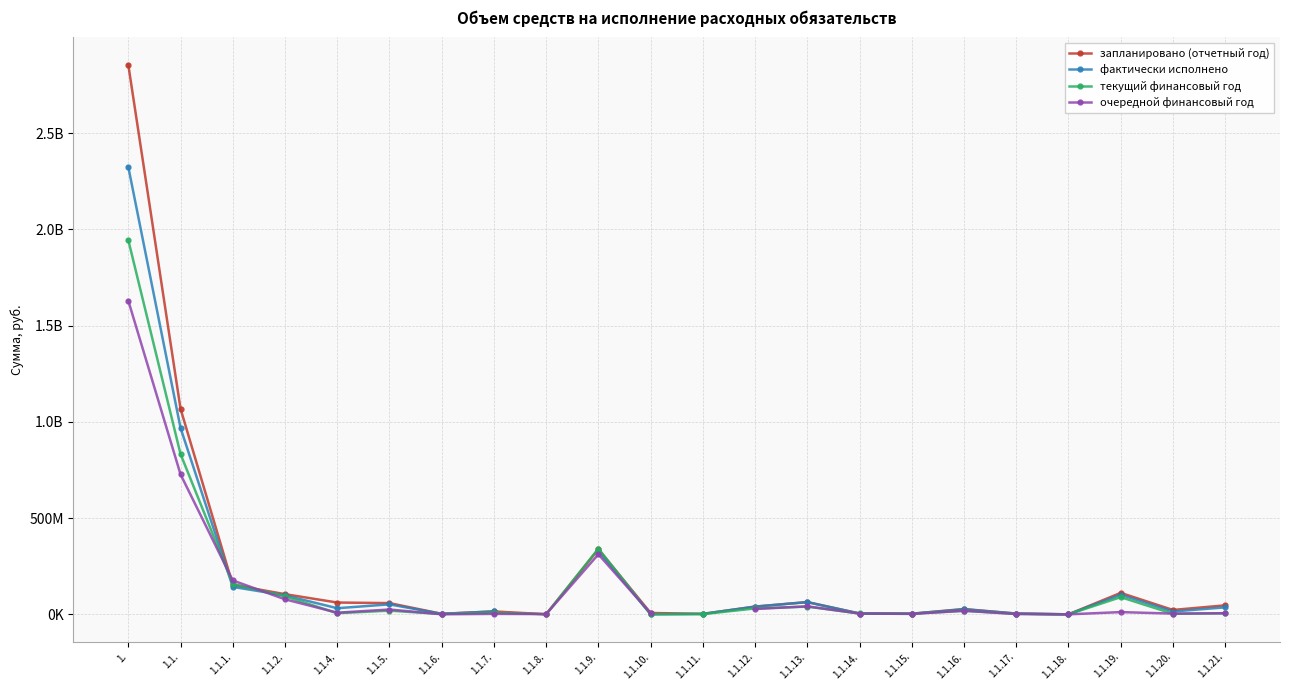

Which series has the largest total across all categories?

запланировано (отчетный год)